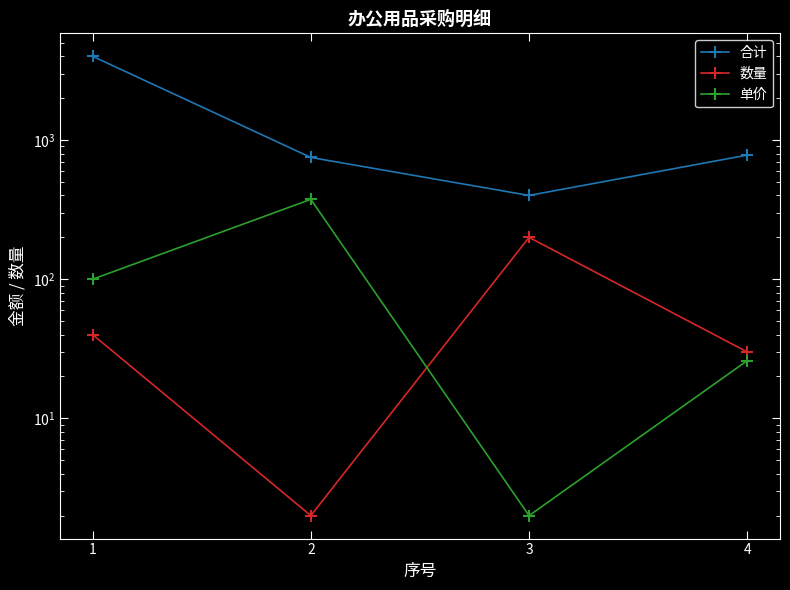

Which has a higher value, 3 or 4?

4